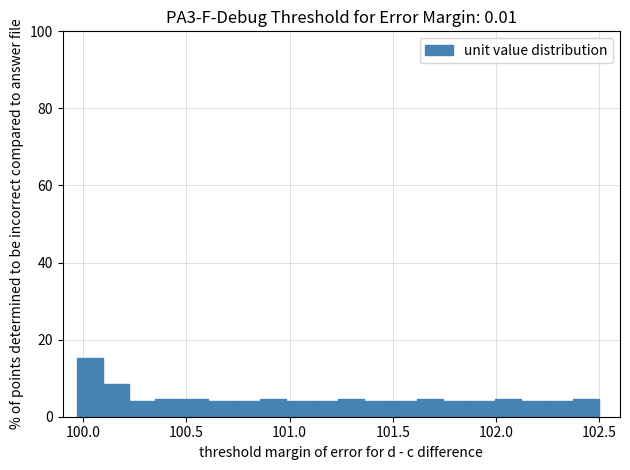

Around what value on the x-axis is the tallest bar? Give the approximate position of its centre, as read against the axis.

100.05